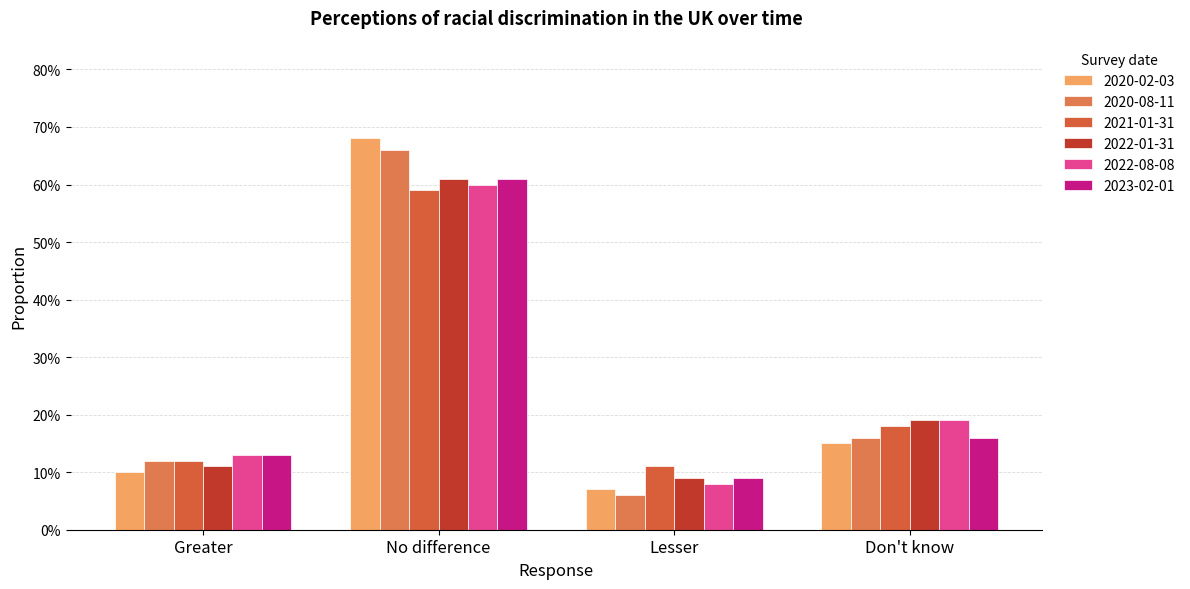

Are the bars horizontal?

No